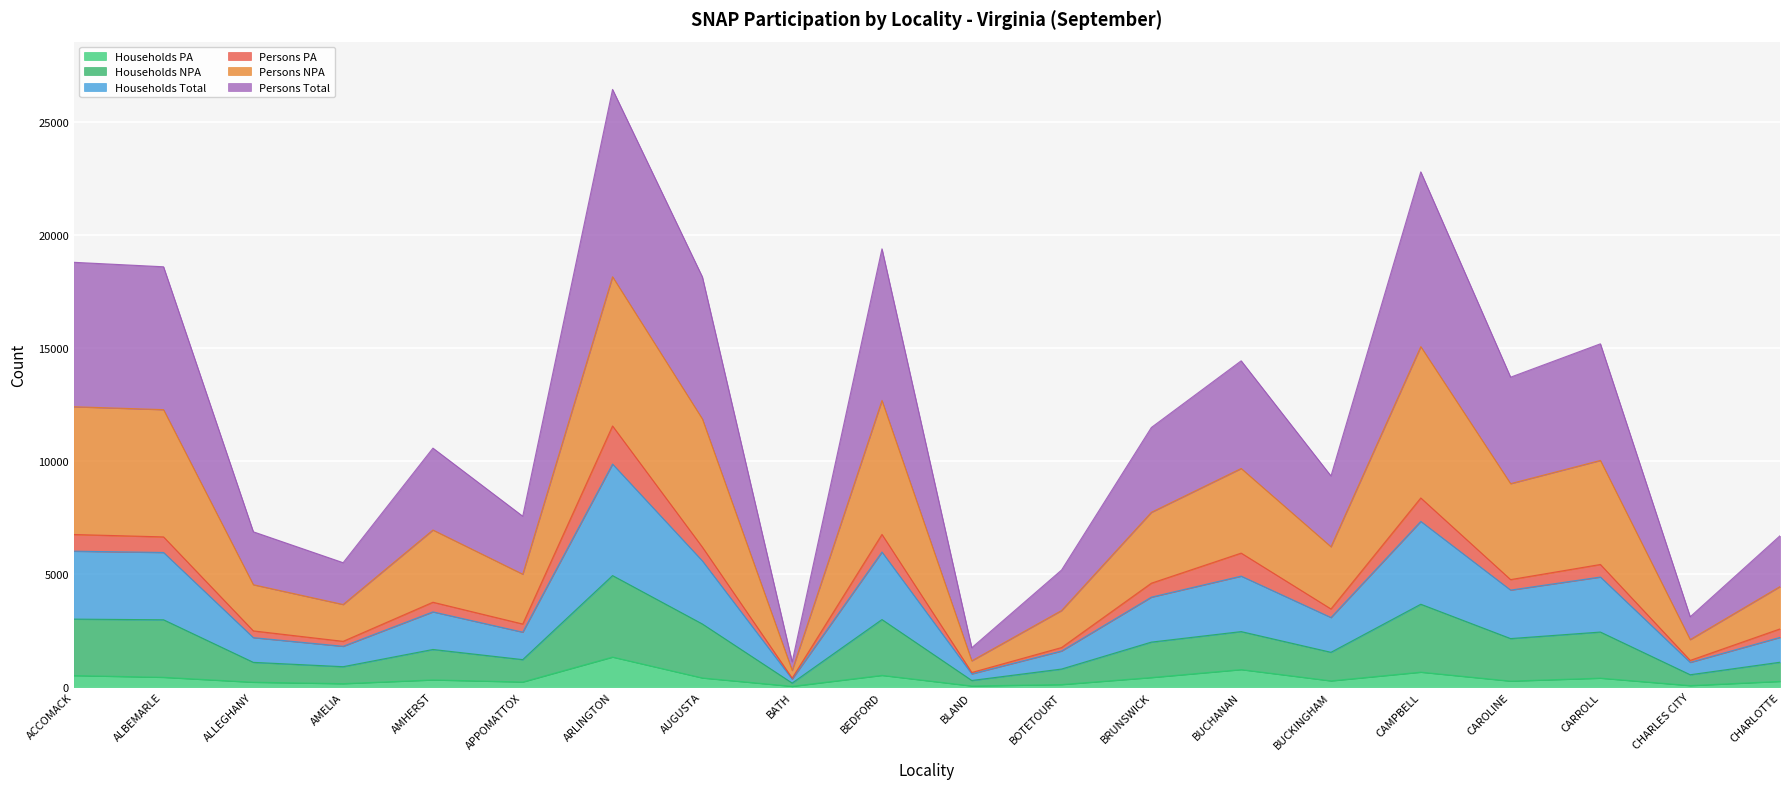

At which category is the sum across all series the highest?

ARLINGTON